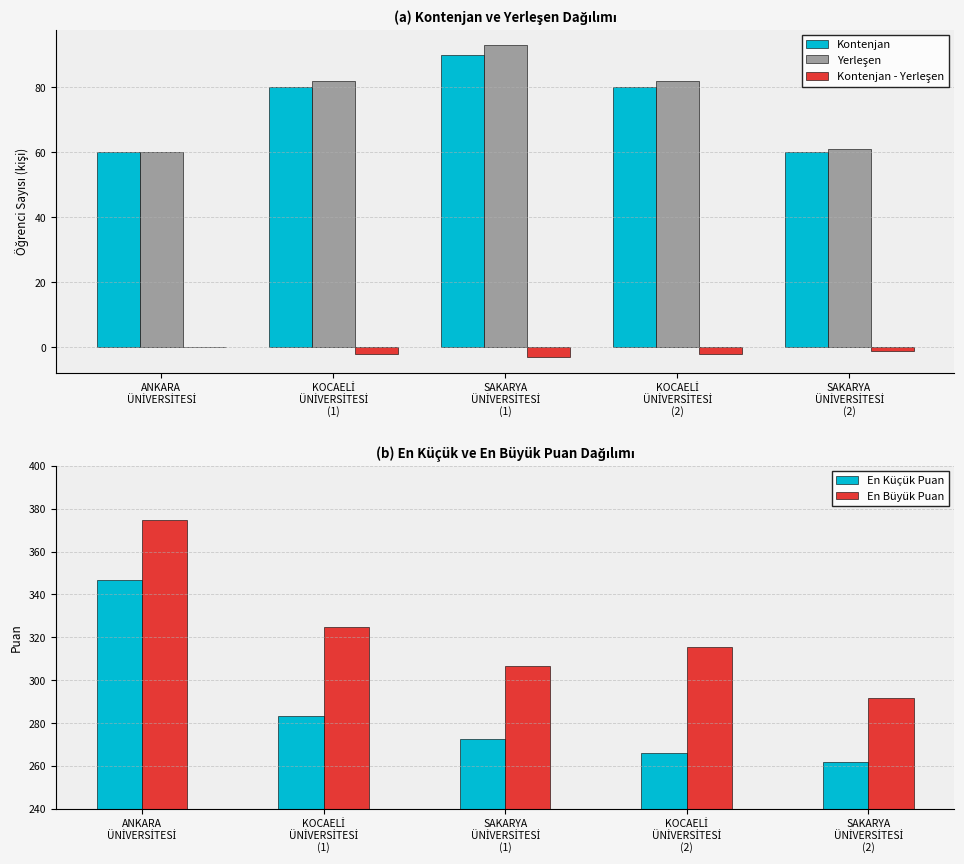

Where does the Yerleşen series first go above 82?

SAKARYA
ÜNİVERSİTESİ
(1)